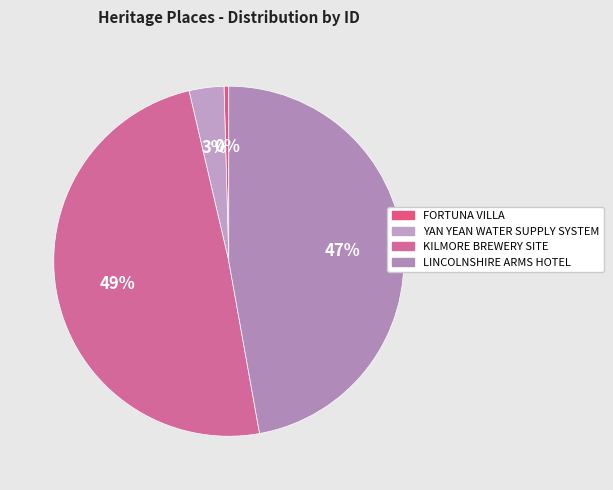

Rank the categories by value from lowest to highest.

FORTUNA VILLA, YAN YEAN WATER SUPPLY SYSTEM, LINCOLNSHIRE ARMS HOTEL, KILMORE BREWERY SITE